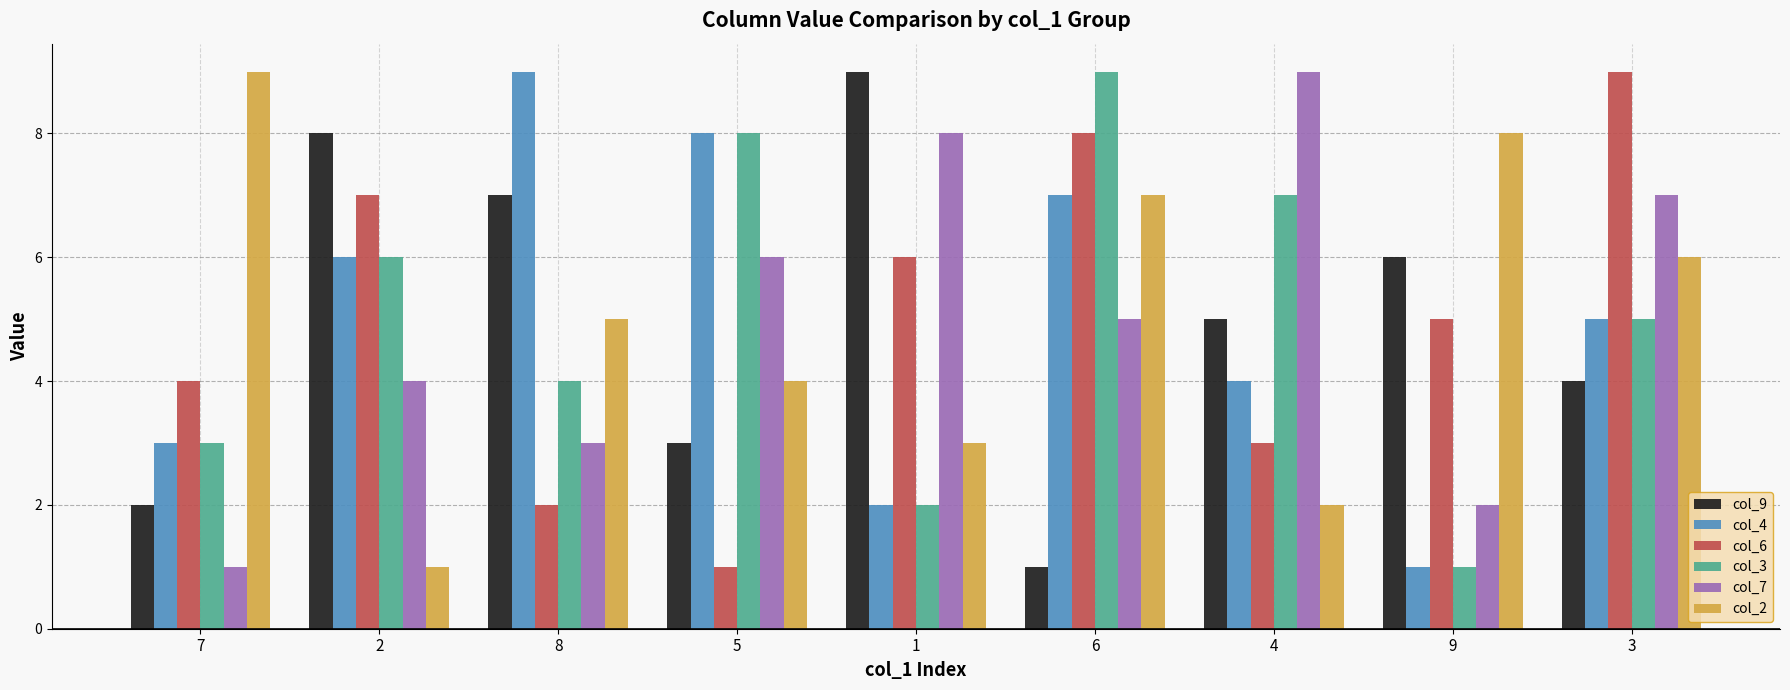

Rank the categories by col_4 value from highest to lowest.

8, 5, 6, 2, 3, 4, 7, 1, 9